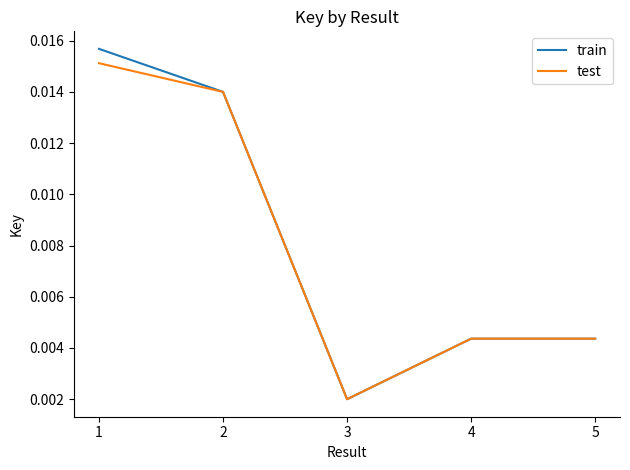

Is the value of test at 1 greater than the value of train at 1?

No